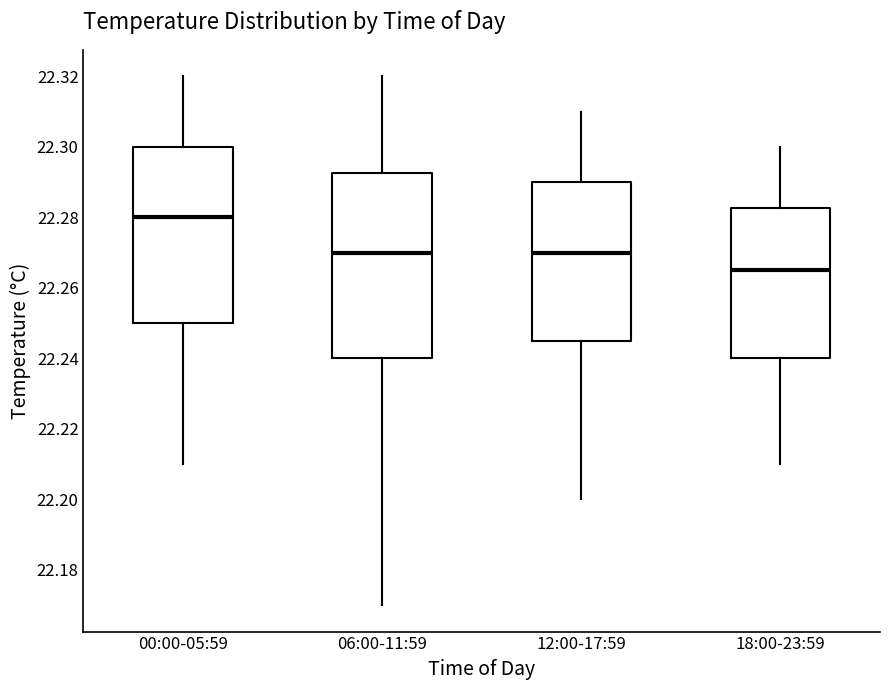

Reading left to right, transcribe this box plot: for each box, give where its median line is, the range the box spans, and where its two whiskers end, as read against the y-axis. The values are not printed on the chart, so give them approximately, as read against the axis.

00:00-05:59: median 22.280, box 22.250 to 22.300, whiskers 22.210 to 22.320
06:00-11:59: median 22.270, box 22.240 to 22.292, whiskers 22.170 to 22.320
12:00-17:59: median 22.270, box 22.246 to 22.290, whiskers 22.200 to 22.310
18:00-23:59: median 22.266, box 22.240 to 22.282, whiskers 22.210 to 22.300